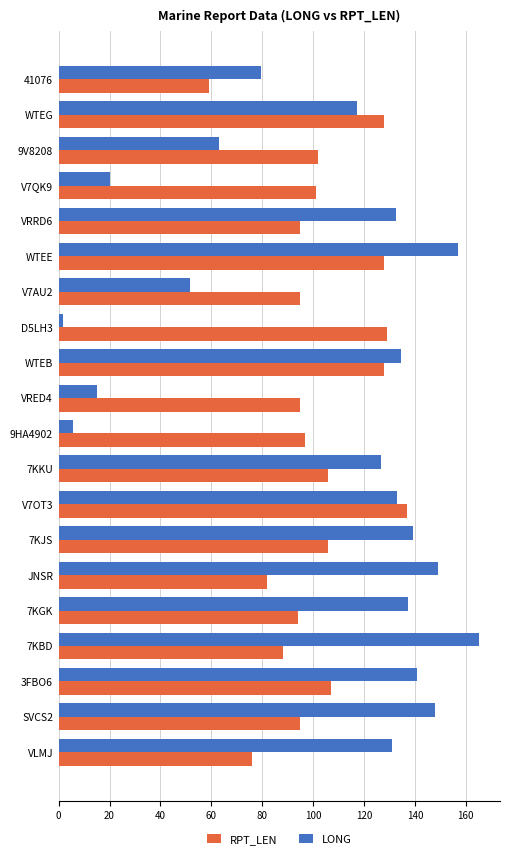

Rank the series by their maximum value, from highest to lowest.

LONG, RPT_LEN